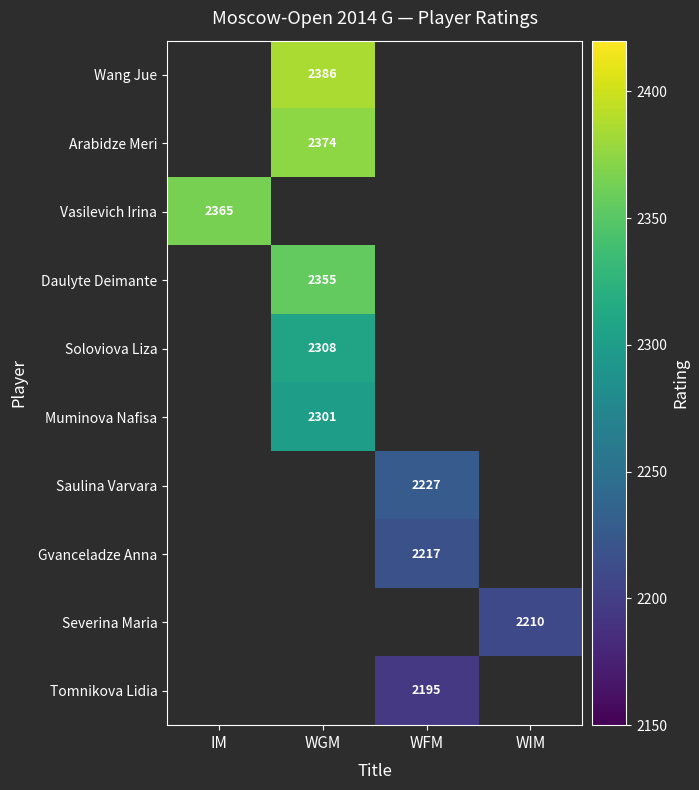

The Severina Maria series shows 2210 at WIM. True or false?

True